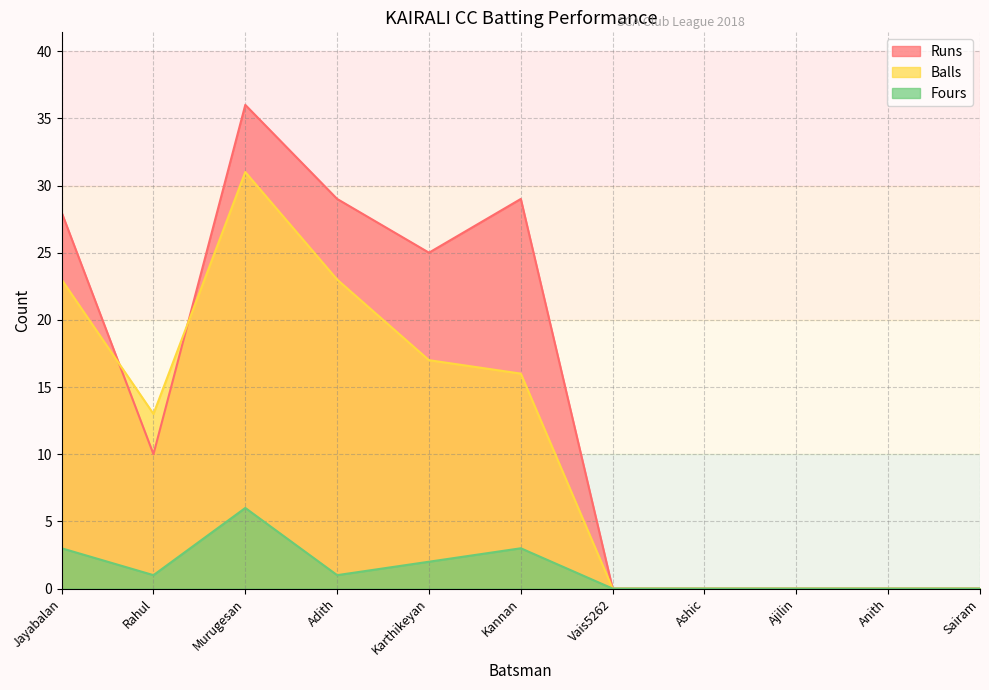

What is the highest value of the Runs series?

36